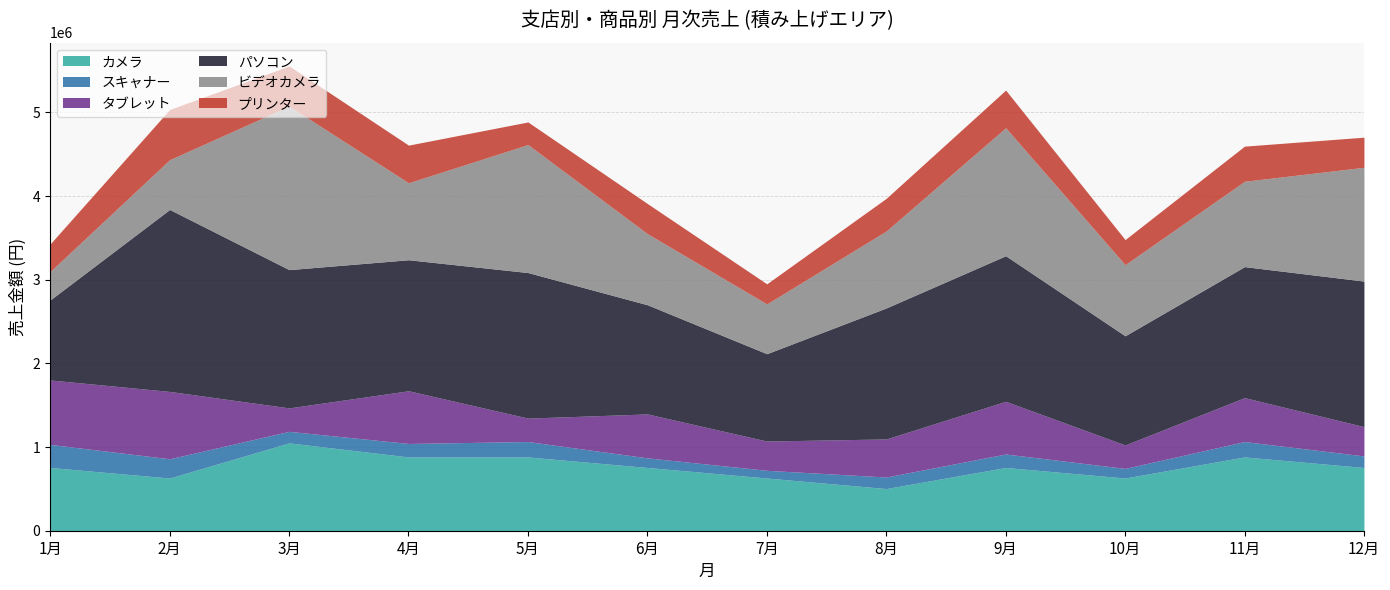

What is the greatest value displayed?

2175000